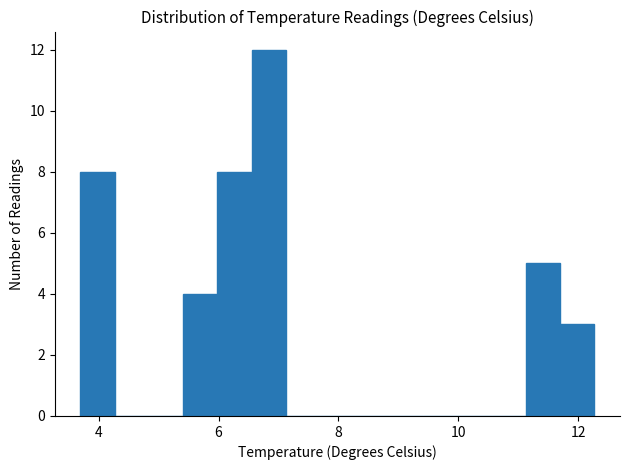

Read against the x-axis, roughly where is the centre of the tallest bar?

6.8